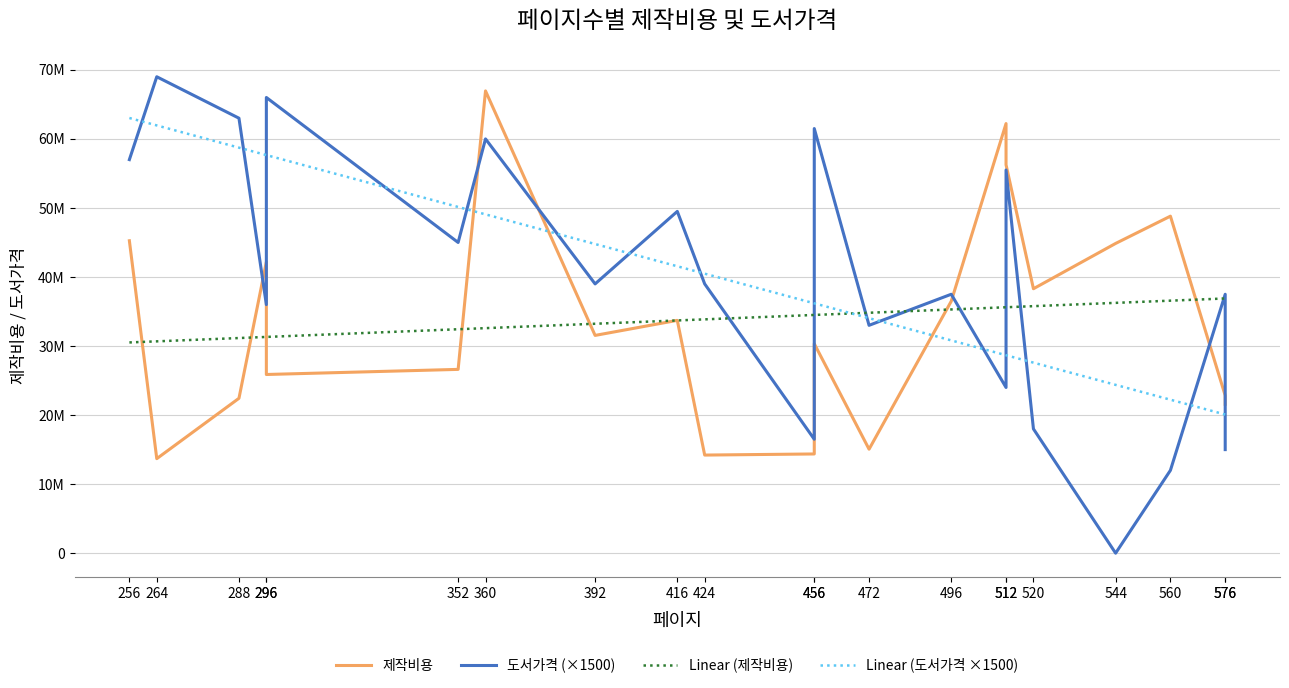

At which label does 제작비용 reach its minimum?

264